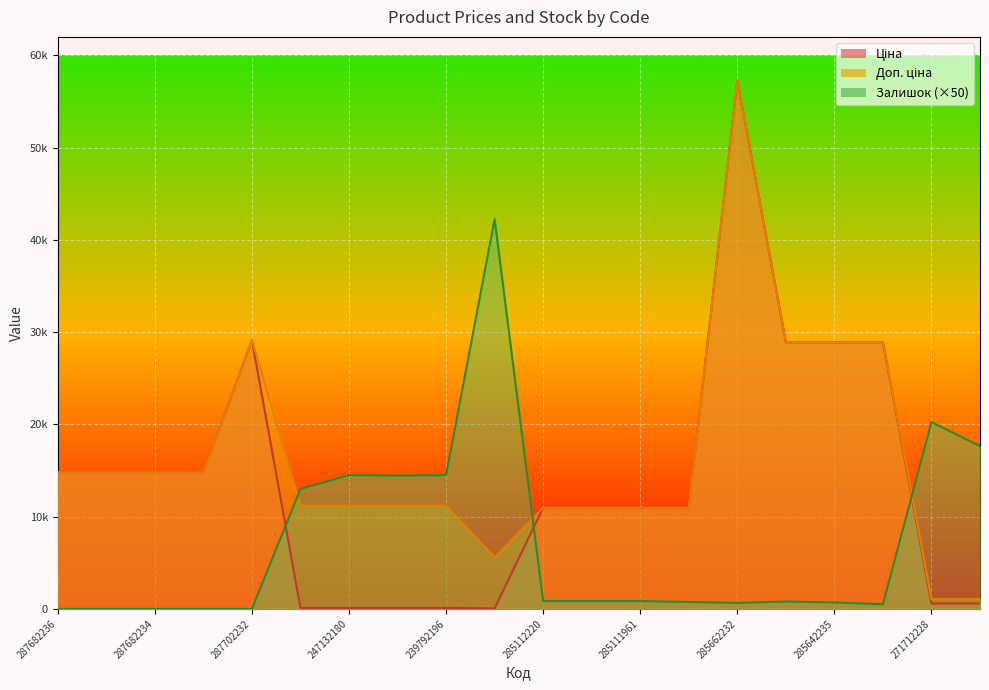

The Доп. ціна series shows 10964.4 at 285111912. True or false?

True